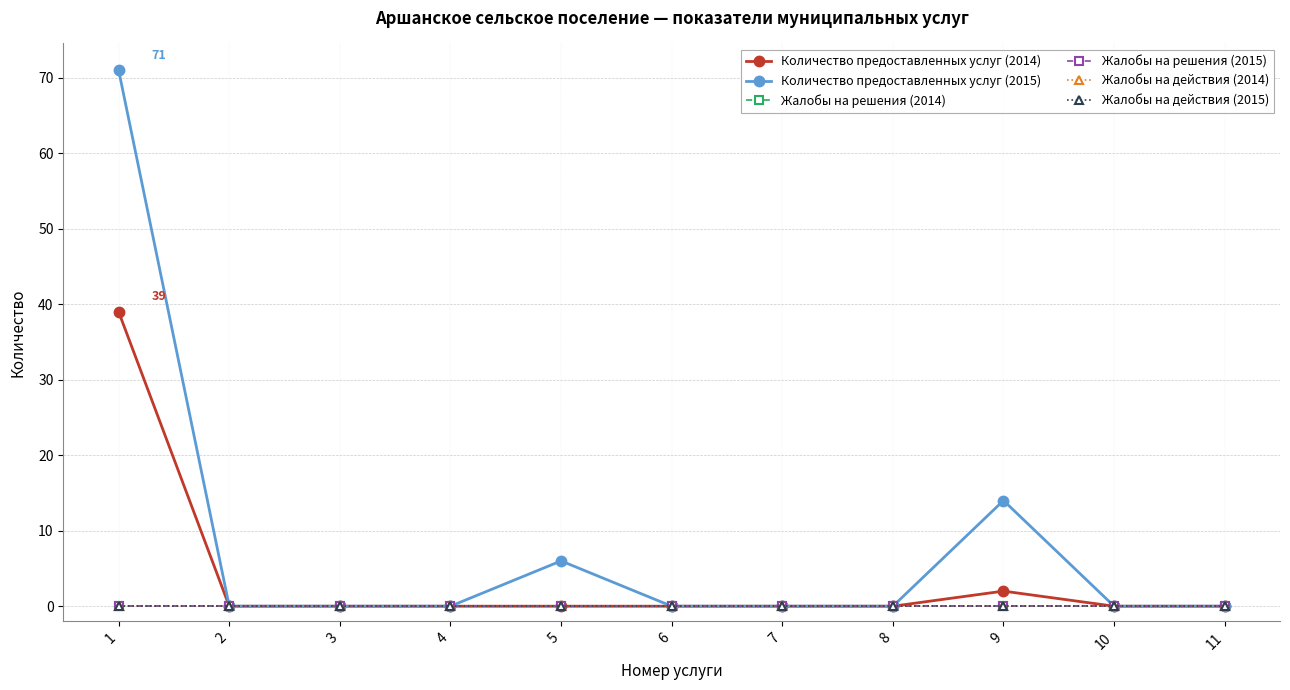

Between 3 and 6, which series saw the biggest shift?

Количество предоставленных услуг (2014)